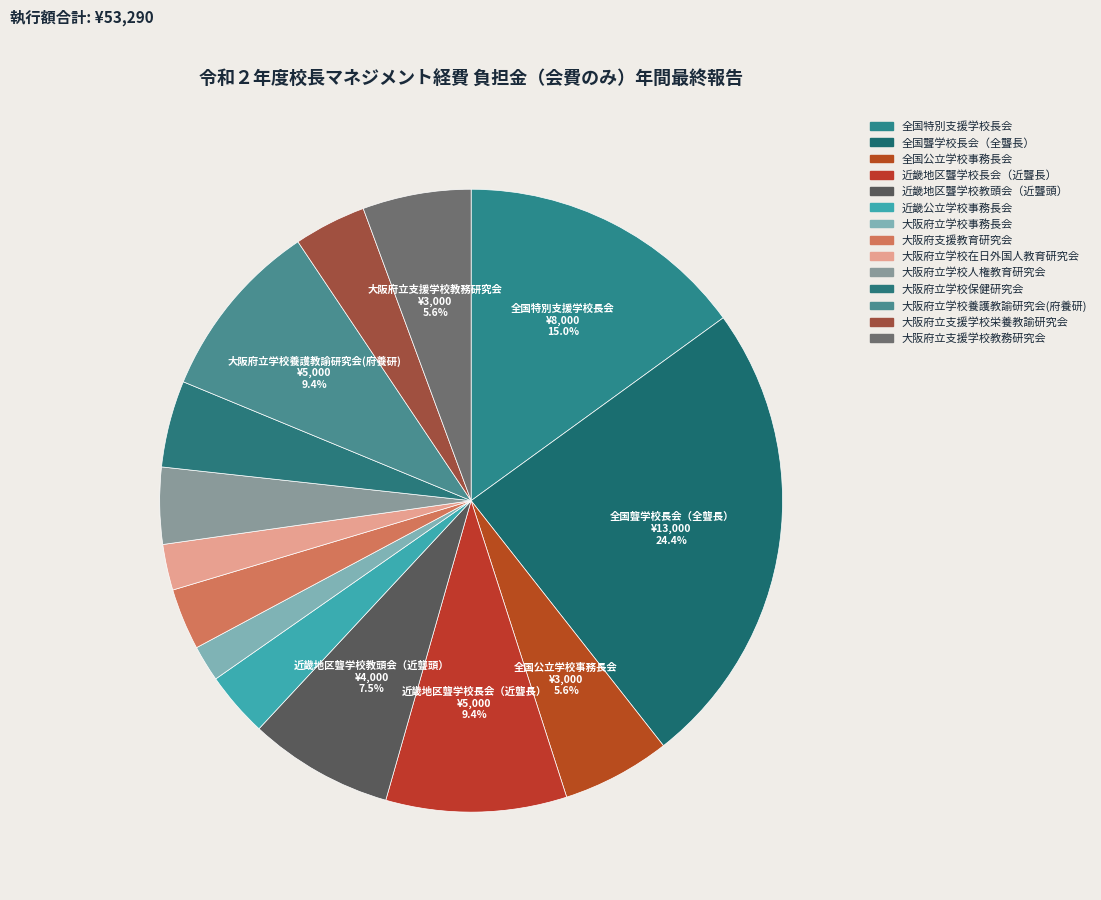

To the nearest percent, what is the combined percentage of 大阪府立学校保健研究会 and 大阪府立学校養護教諭研究会(府養研)?

14%